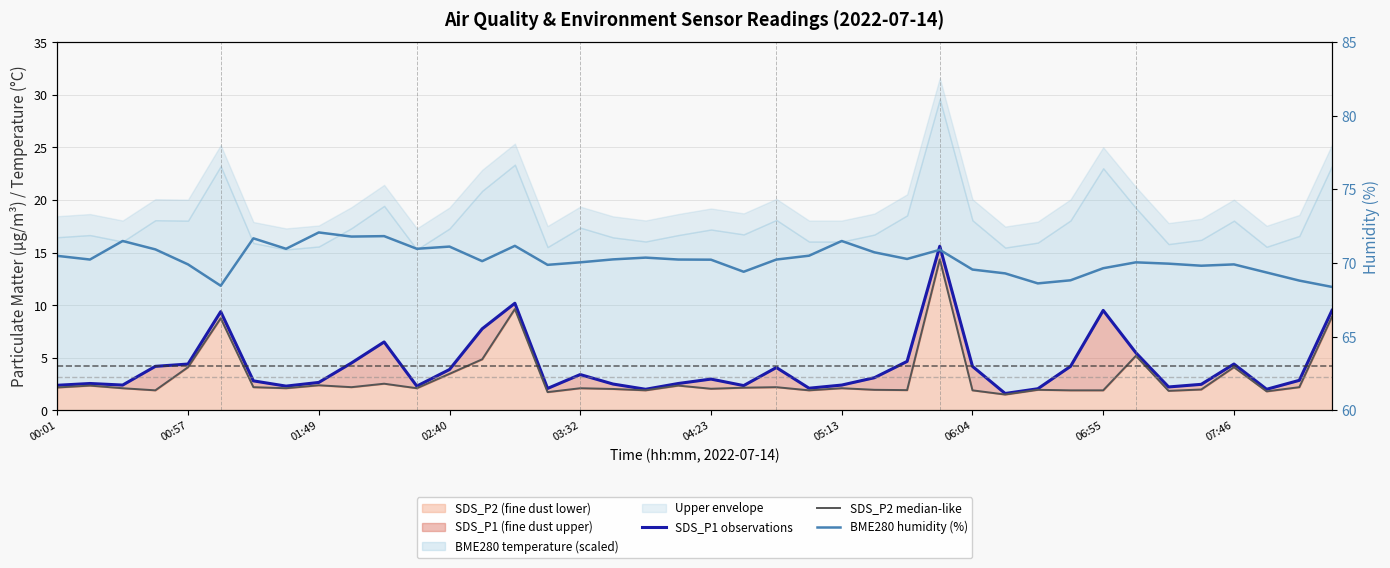

What is the sum of all SDS_P1 observations values?

168.3